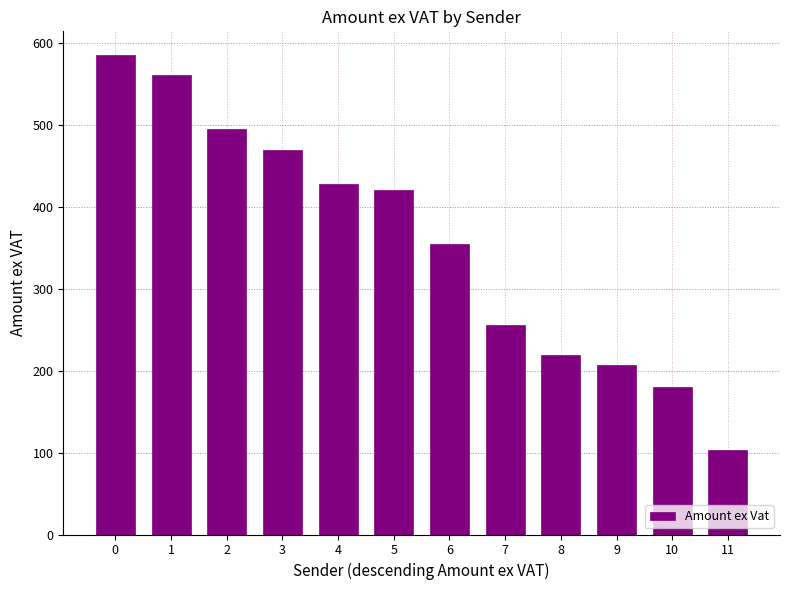

What is the sum of the values at 10 and 8?

399.1